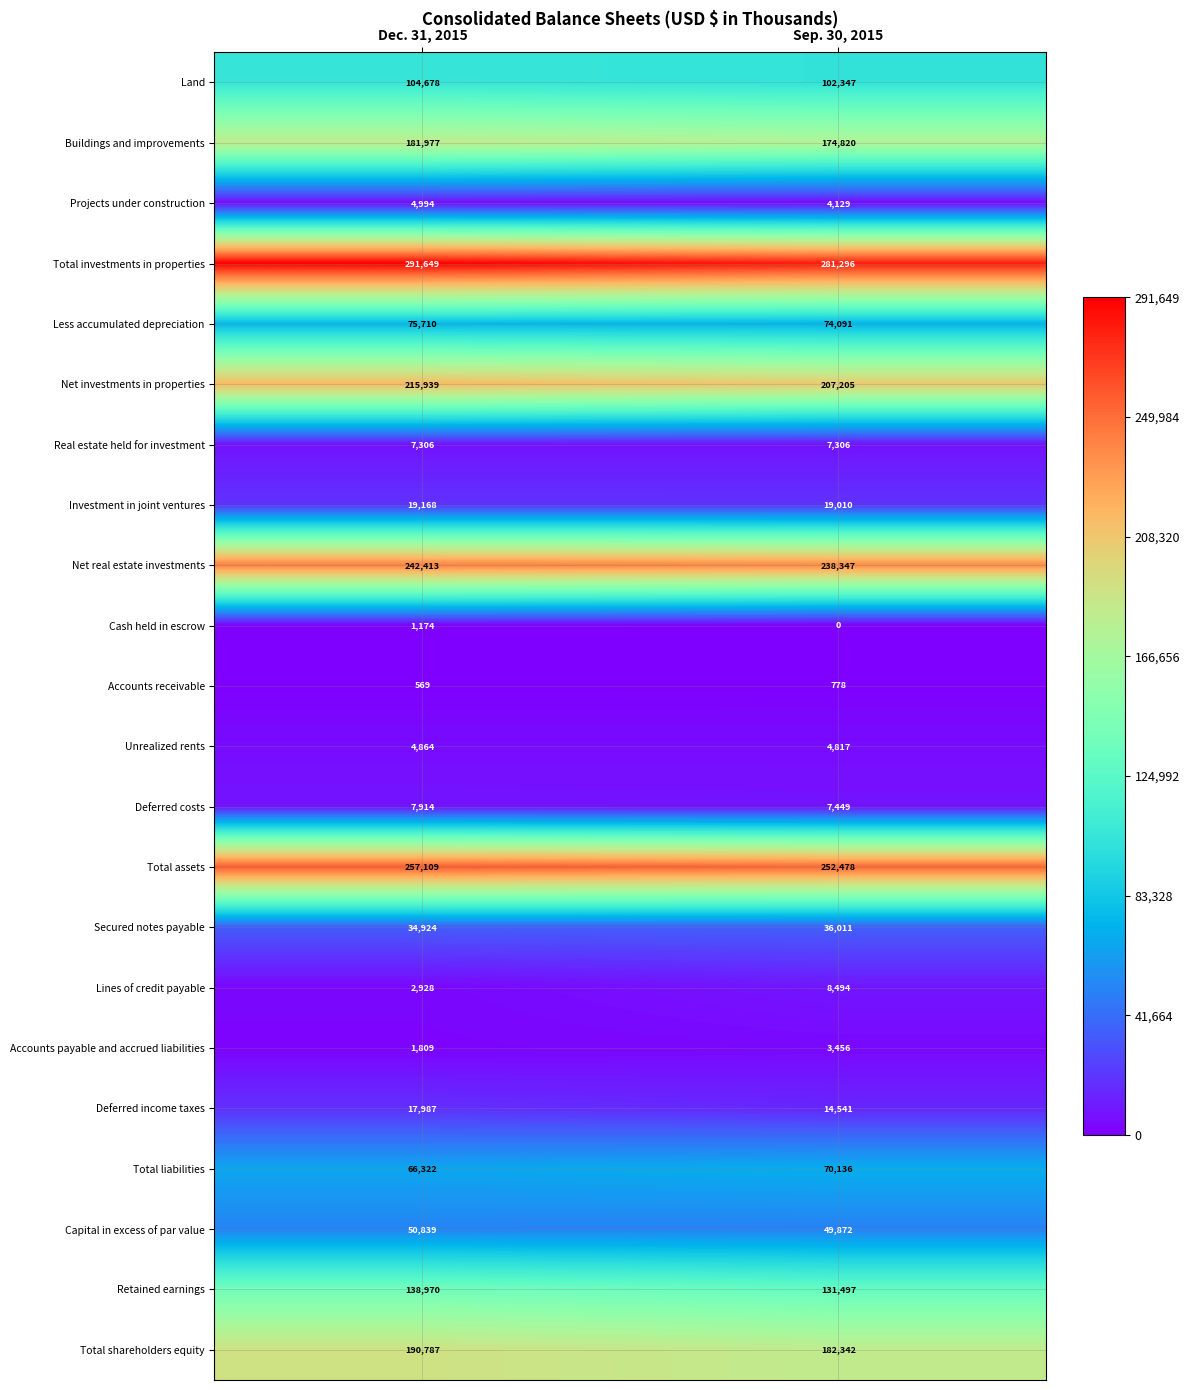

At Sep. 30, 2015, list the series in order from largest to smallest.

Total investments in properties, Total assets, Net real estate investments, Net investments in properties, Total shareholders equity, Buildings and improvements, Retained earnings, Land, Less accumulated depreciation, Total liabilities, Capital in excess of par value, Secured notes payable, Investment in joint ventures, Deferred income taxes, Lines of credit payable, Deferred costs, Real estate held for investment, Unrealized rents, Projects under construction, Accounts payable and accrued liabilities, Accounts receivable, Cash held in escrow